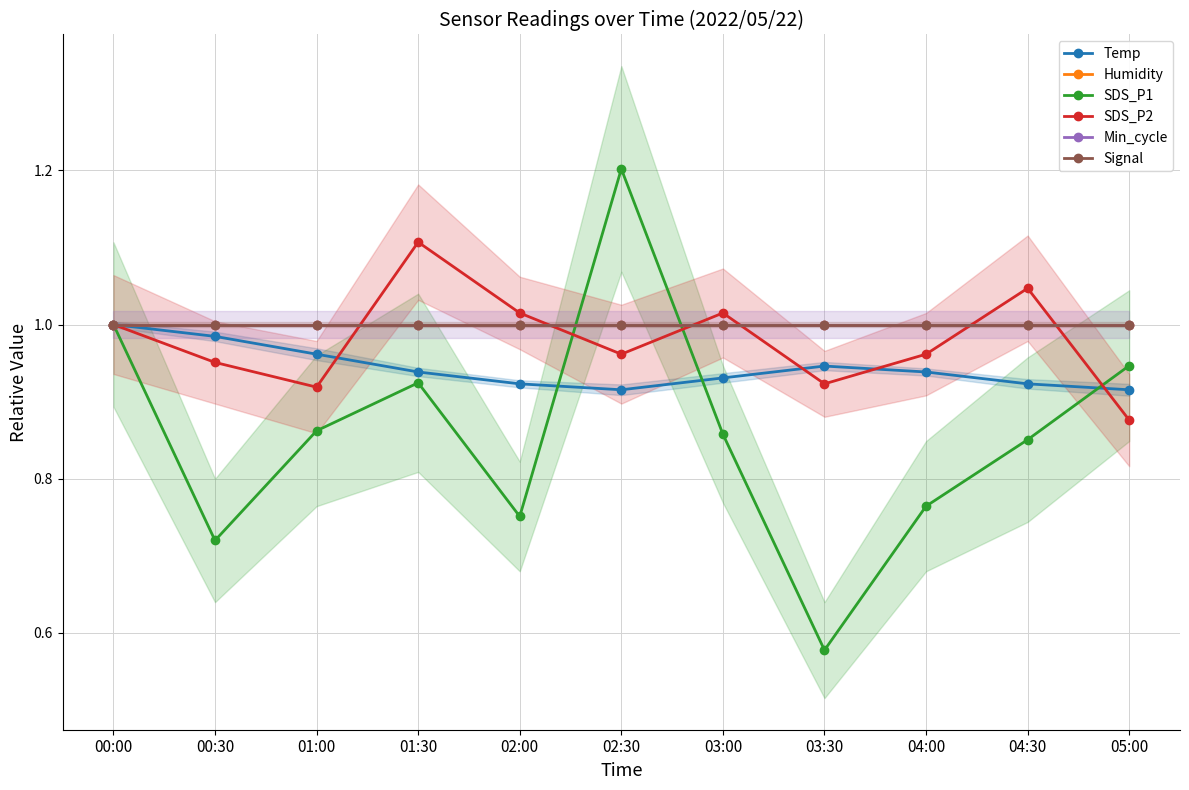

Between which two adjacent categories do SDS_P2 and Min_cycle first intersect?

01:00 and 01:30